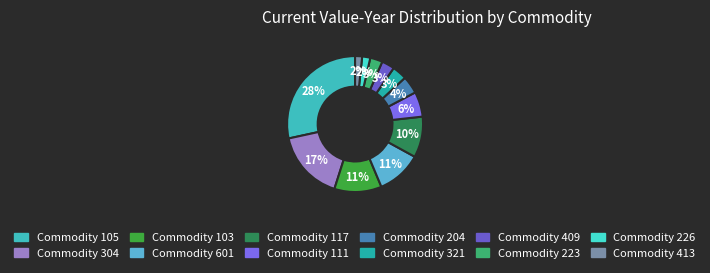

How many slices are in this pie chart?

12